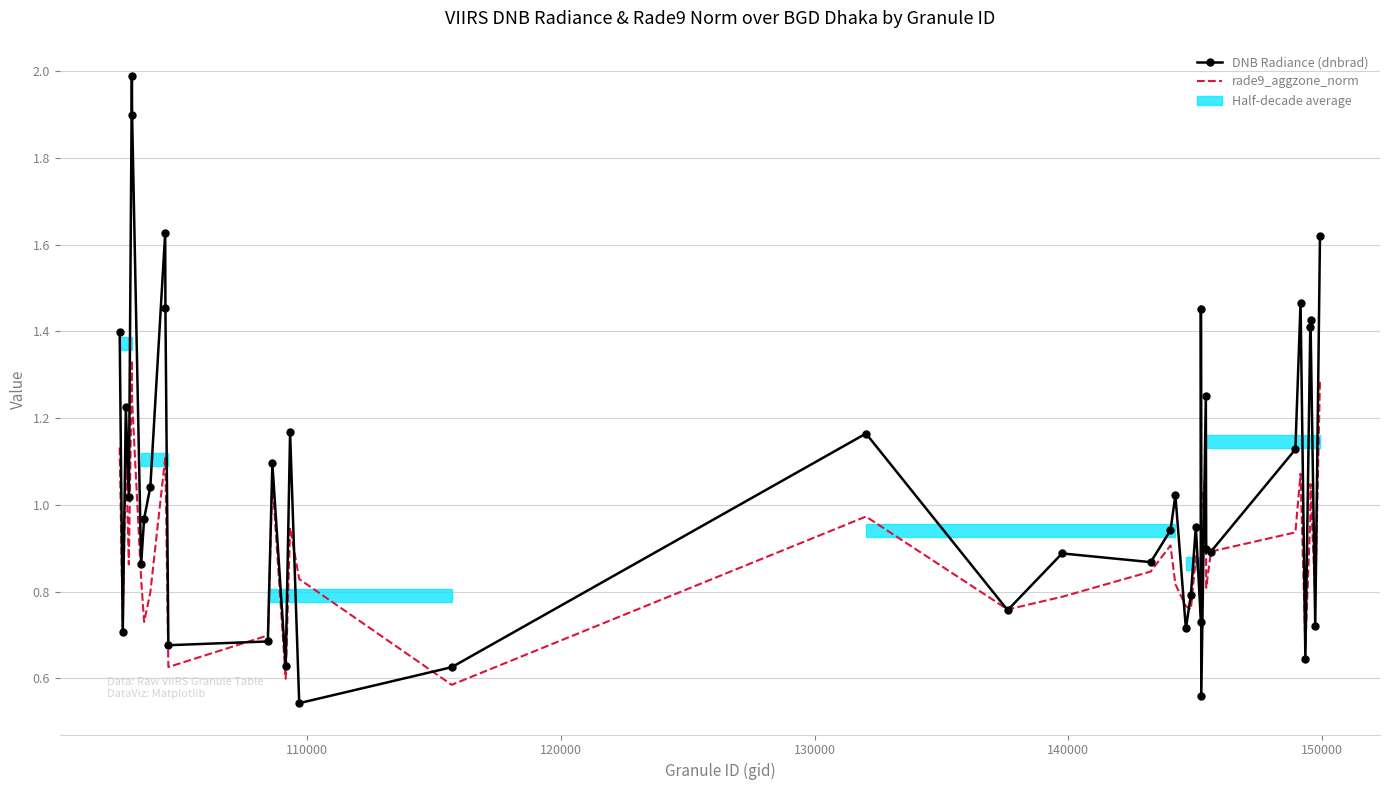

Reading right to left, list all the values displayed in this chart.

DNB Radiance (dnbrad): 1.6	0.7	1.4	1.4	0.6	1.5	1.1	0.9	0.9	1.3	0.6	1.5	0.7	0.9	0.8	0.7	1.0	0.9	0.9	0.9	0.8	1.2	0.6	0.5	1.2	0.6	1.1	0.7	0.7	1.5	1.6	1.0	1.0	0.9	1.9	2.0	1.0	1.2	0.7	1.4
rade9_aggzone_norm: 1.3	0.8	1.0	1.0	0.7	1.1	0.9	0.9	0.8	1.1	1.0	1.5	0.8	0.9	0.8	0.8	0.8	0.9	0.8	0.8	0.8	1.0	0.6	0.8	0.9	0.6	1.1	0.7	0.6	1.1	1.1	0.8	0.7	0.8	1.2	1.3	0.9	1.1	0.7	1.1